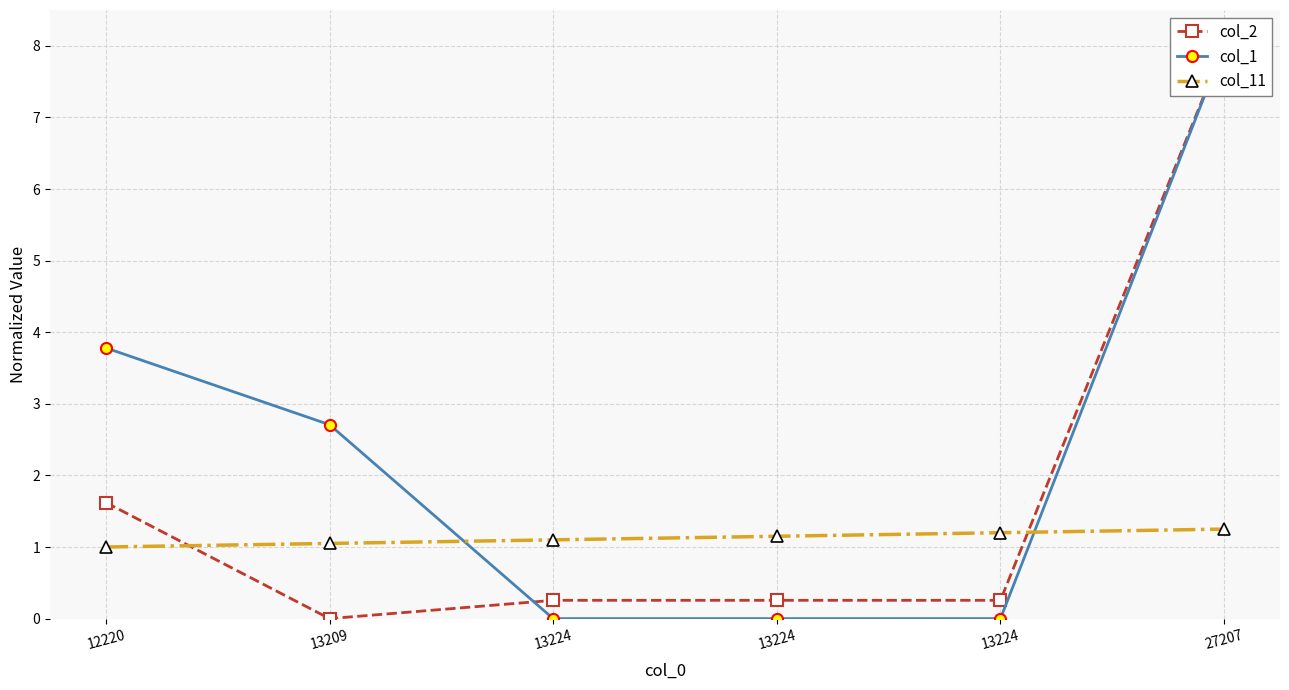

What are all the series names shown in the legend?

col_2, col_1, col_11